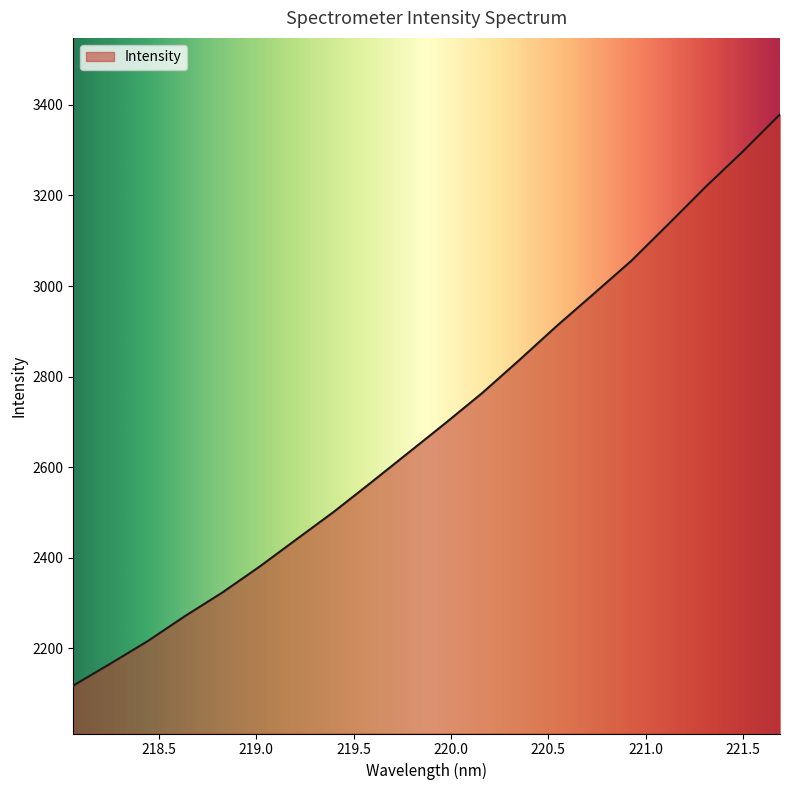

What is the maximum value shown in the chart?

3379.1